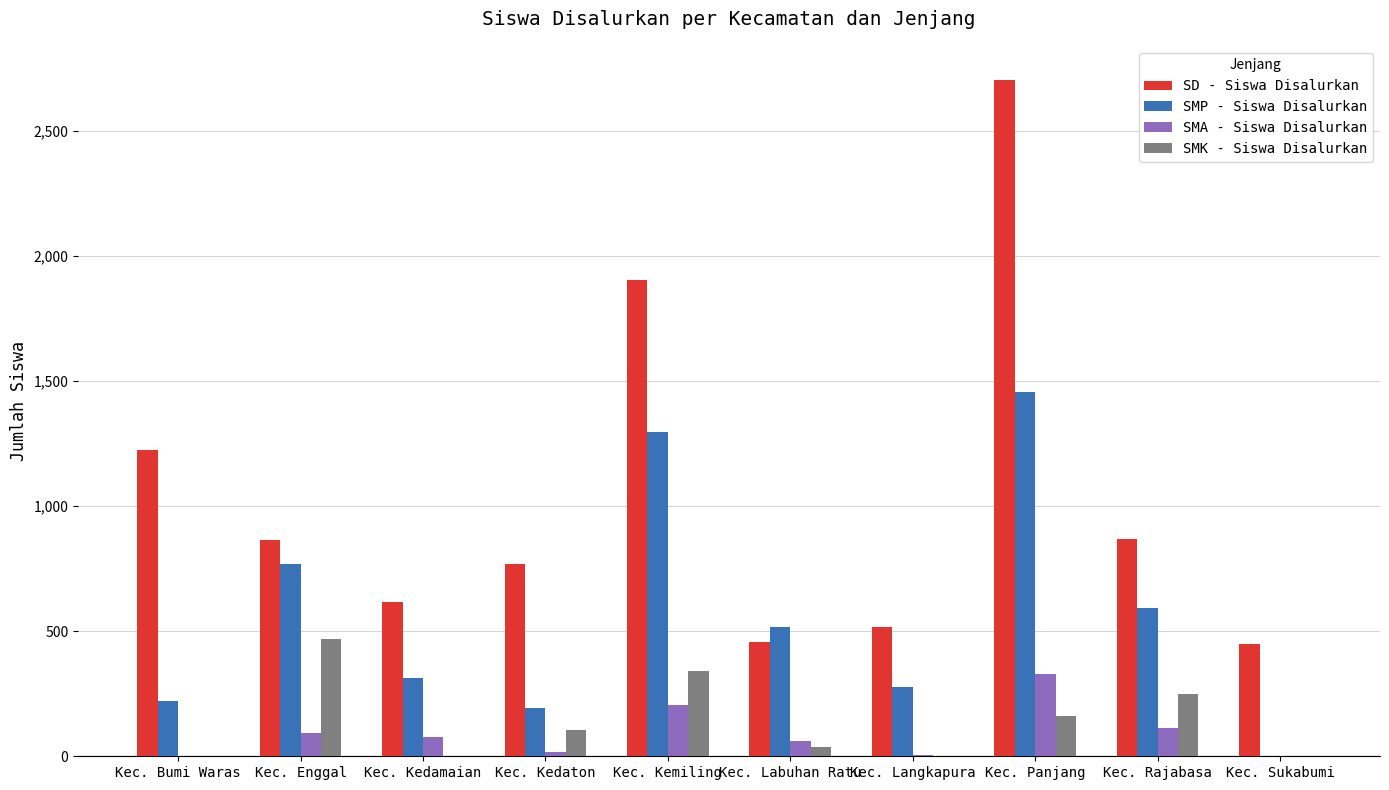

What is the average value of the SMA - Siswa Disalurkan series?

91